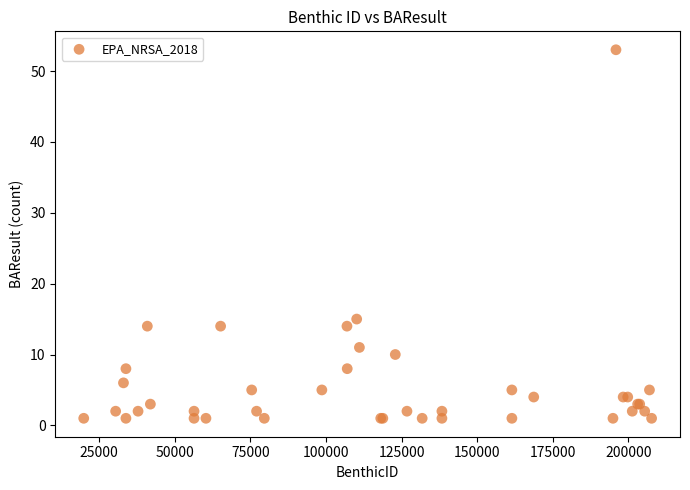

What Y value in the scatter plot is closest to 27?

15